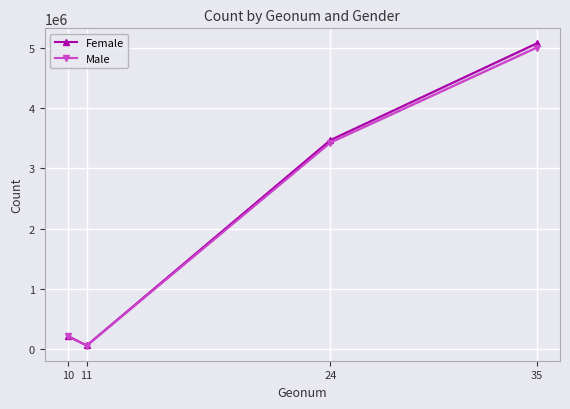

Reading left to right, extract all data points from this chart.

Female: 10=221134	11=64206	24=3470652	35=5073561
Male: 10=213142	11=61979	24=3429457	35=5002898